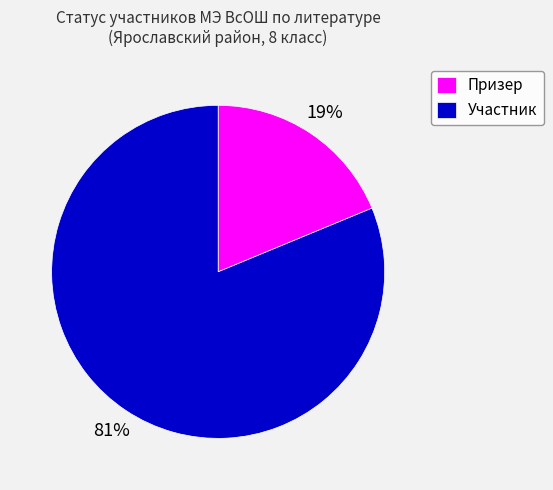

Does any single category account for the majority?

Yes